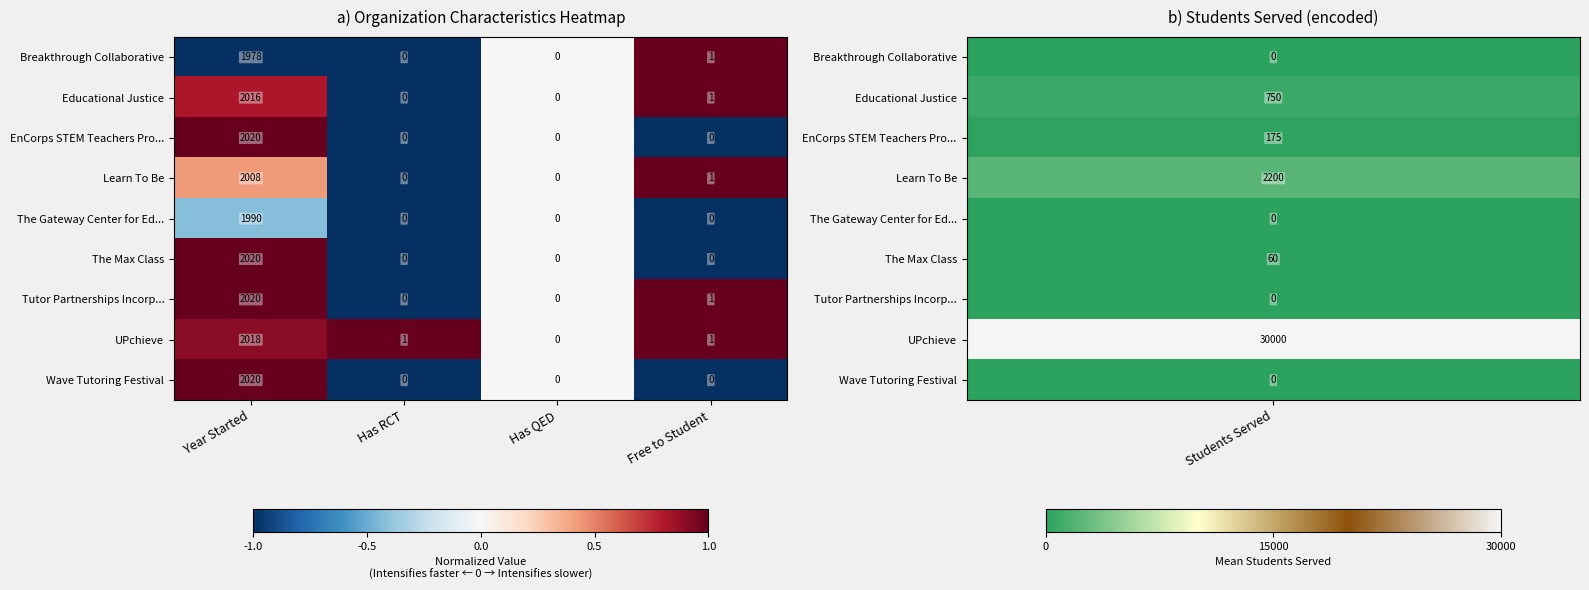

What is the sum of all EnCorps STEM Teachers Pro... values?

2020